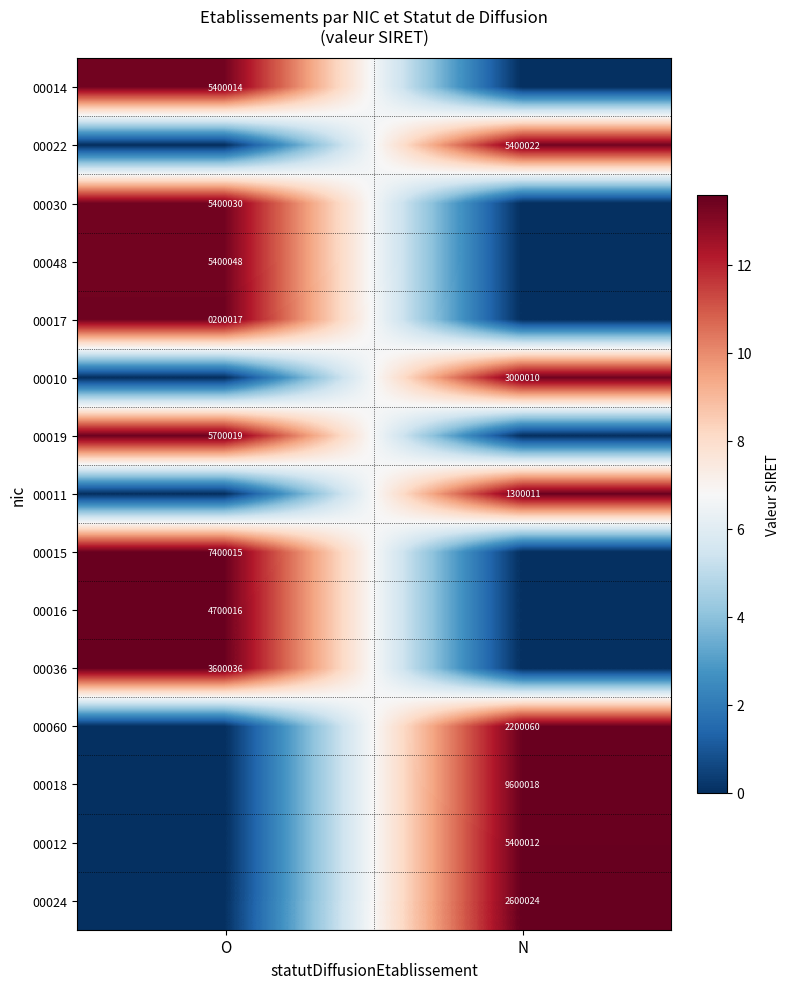

Is it true that 00018 equals 9600018 at N?

True